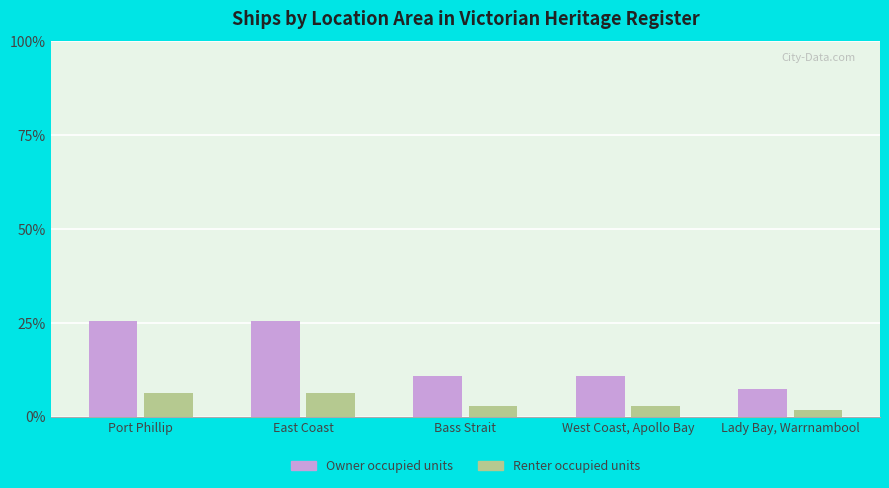

How many data points in Renter occupied units are above 2?

4